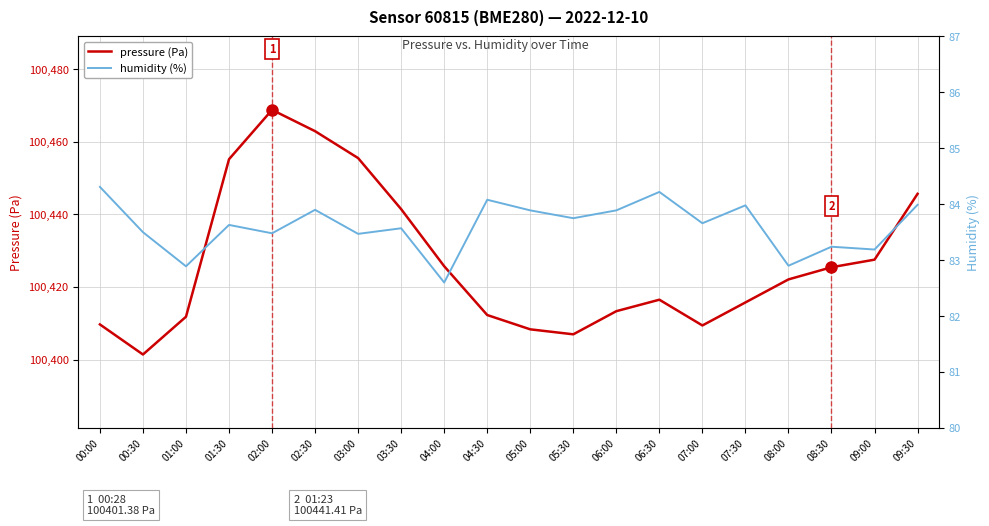

Between 02:00 and 01:00, which is larger?

02:00